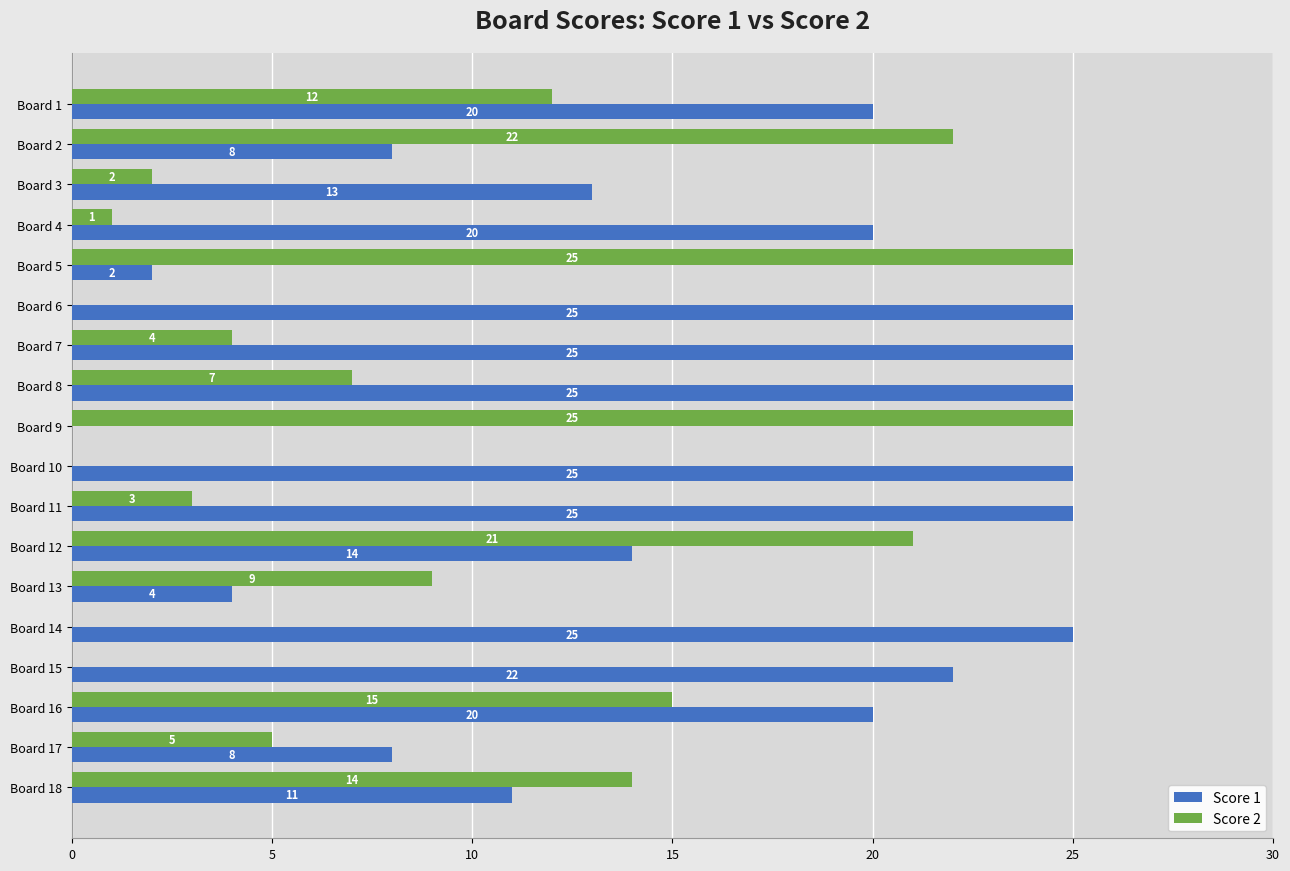

What is the sum of all Score 1 values?

292